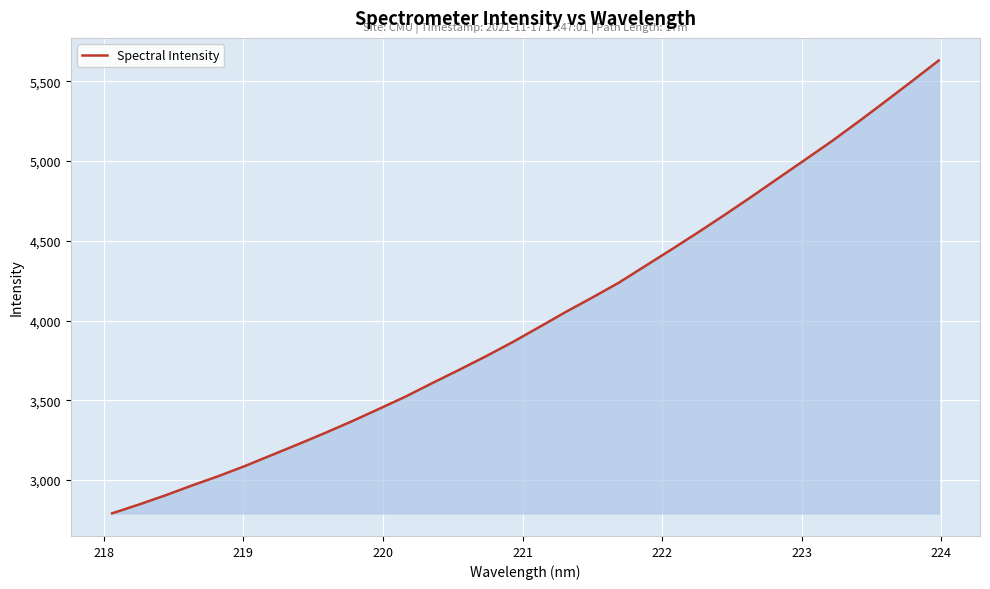

How many distinct data groups are displayed?

1